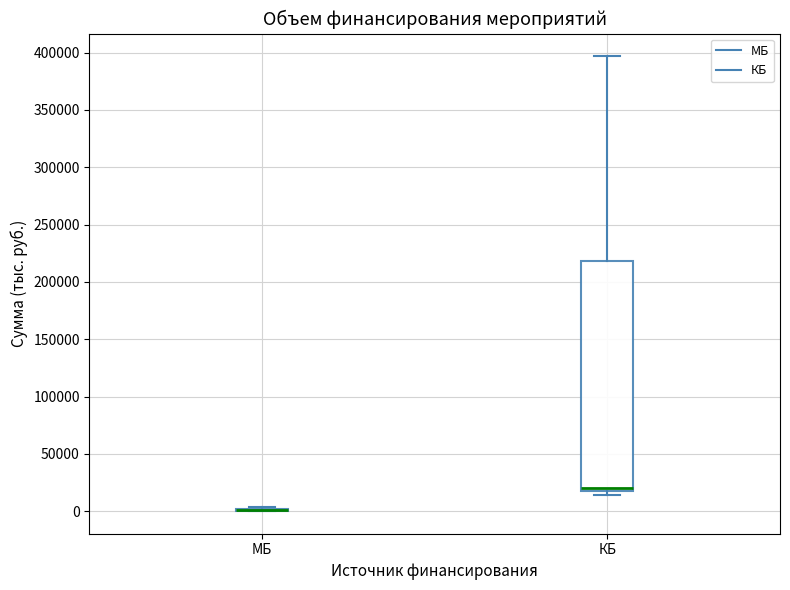

Reading left to right, read every box against the y-axis: the position of its median line, the range the box covers, and the ends of its whiskers. The values are not printed on the chart, so give them approximately, as read against the axis.

МБ: box collapsed to a line at 0, whiskers 0 to 5000
КБ: median 20000 (just above the box's lower edge), box 20000 to 220000, whiskers 15000 to 395000